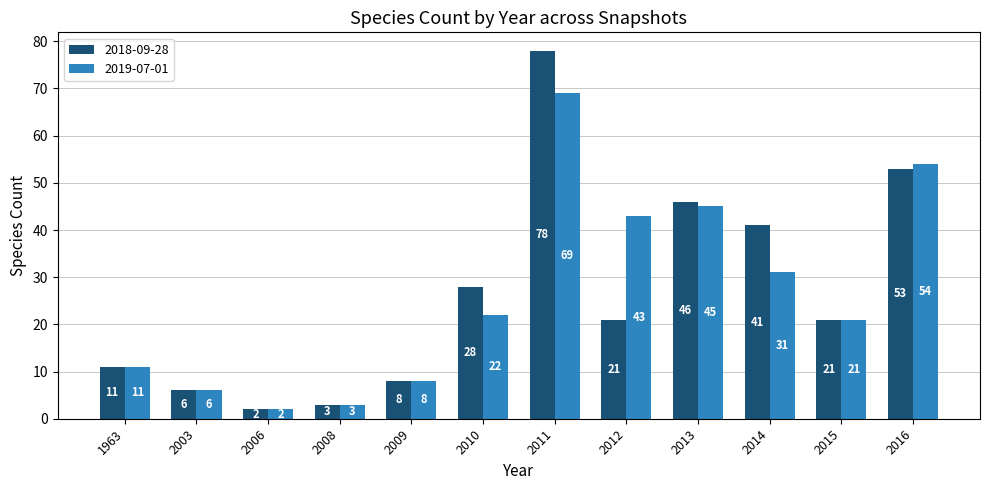

Rank the categories by 2019-07-01 value from lowest to highest.

2006, 2008, 2003, 2009, 1963, 2015, 2010, 2014, 2012, 2013, 2016, 2011